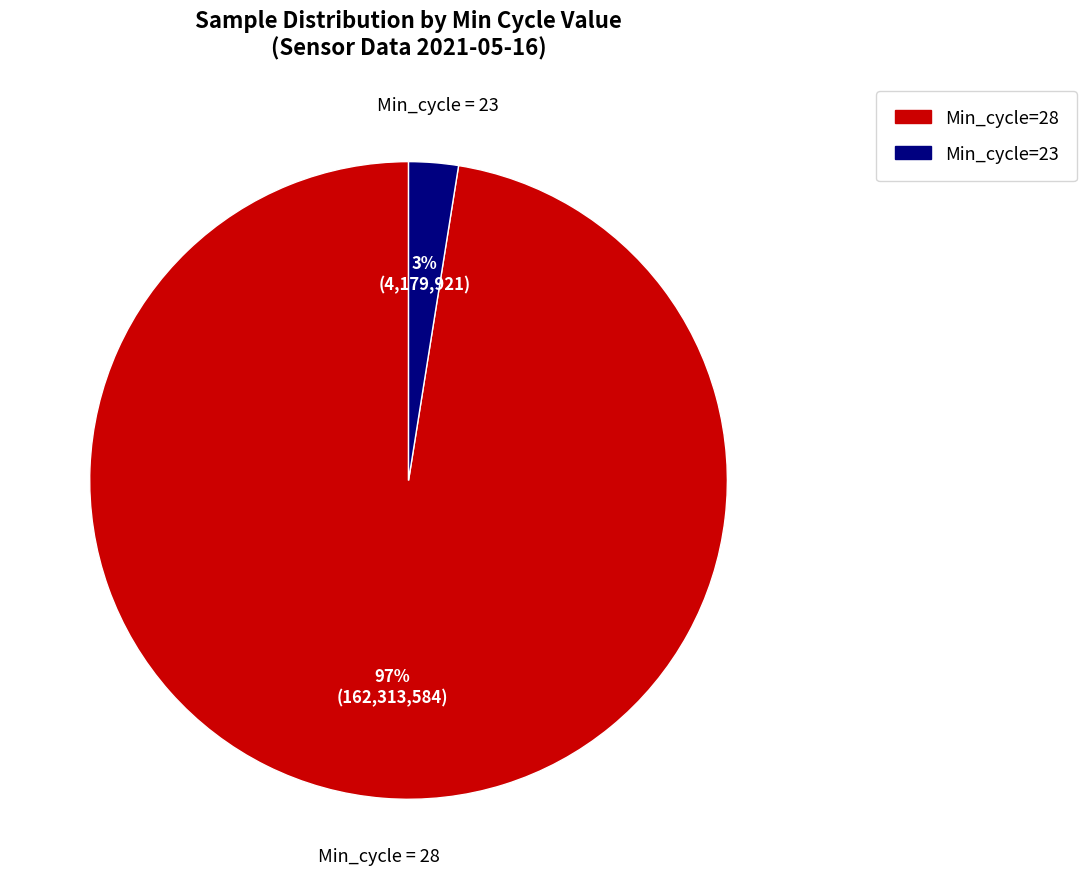

To the nearest percent, what is the average slice percentage?

50%